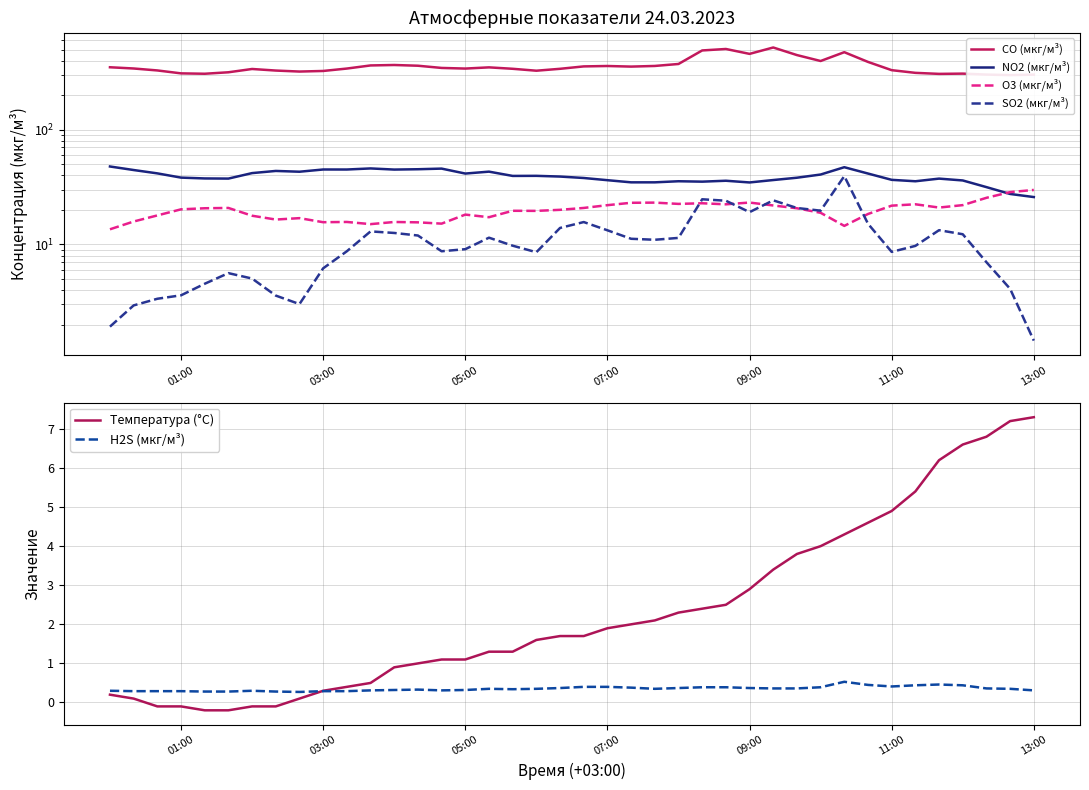

True or false: H2S (мкг/м³) and SO2 (мкг/м³) intersect in this chart.

False